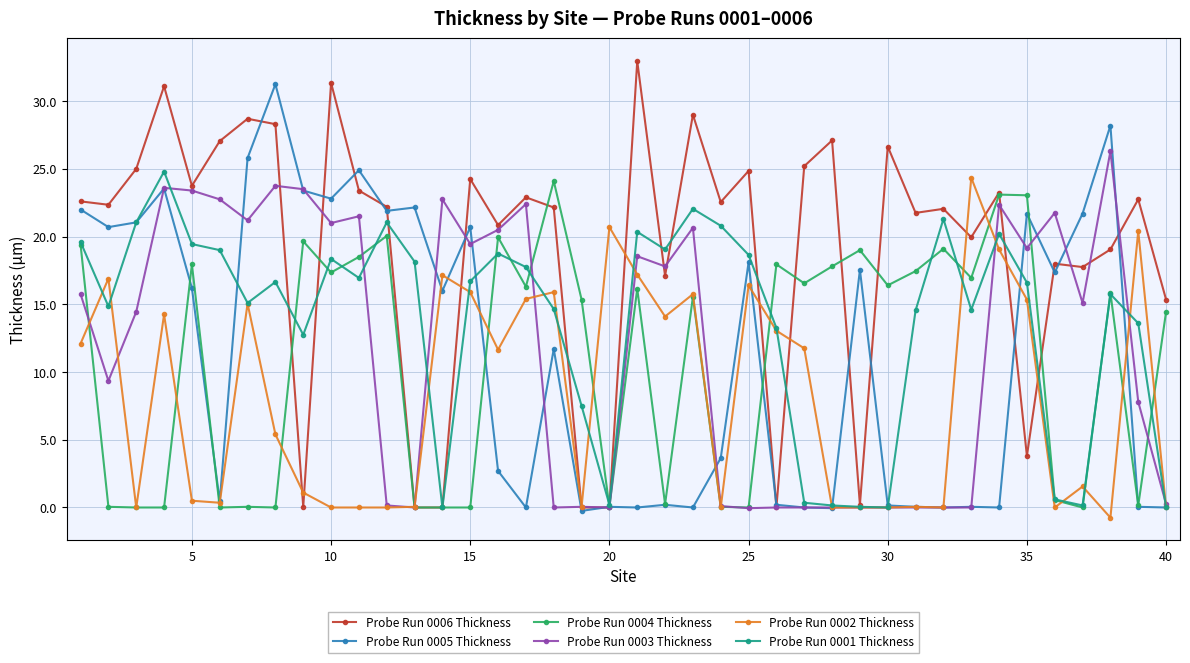

Which series has the largest total across all categories?

Probe Run 0006 Thickness